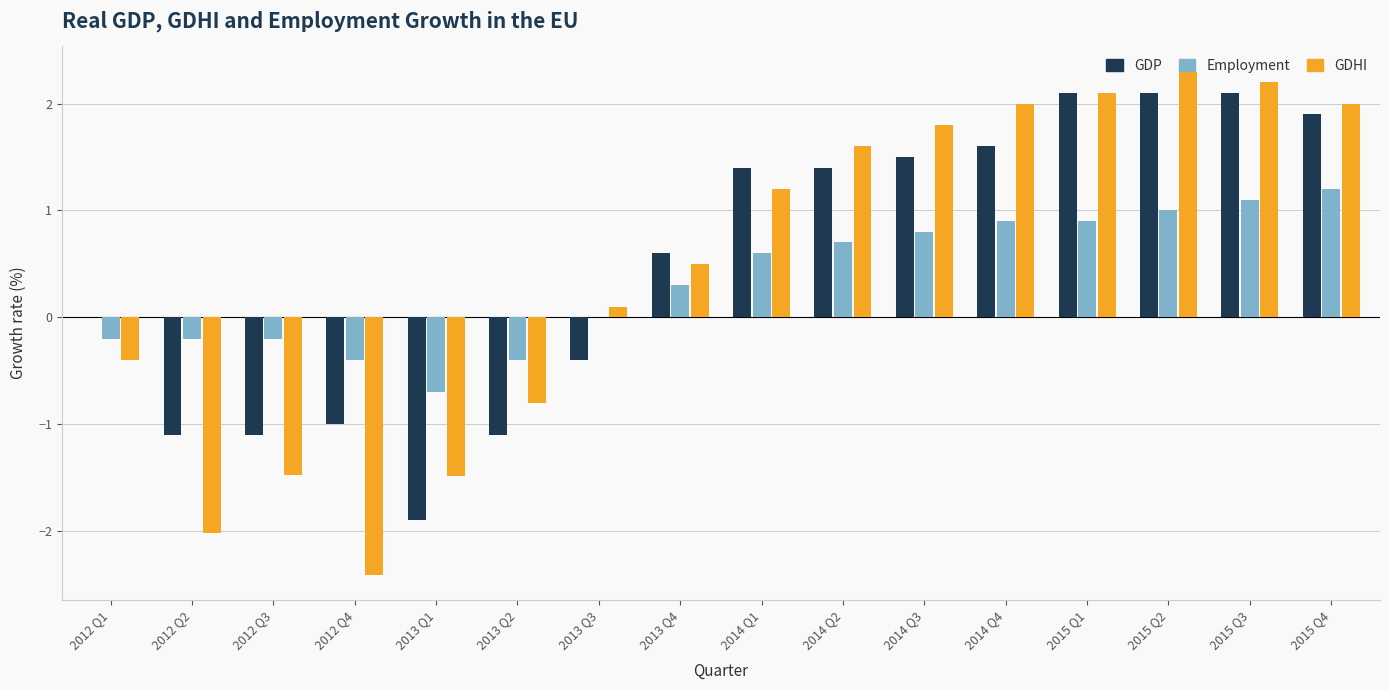

Are the bars grouped side by side (vs. stacked)?

Yes